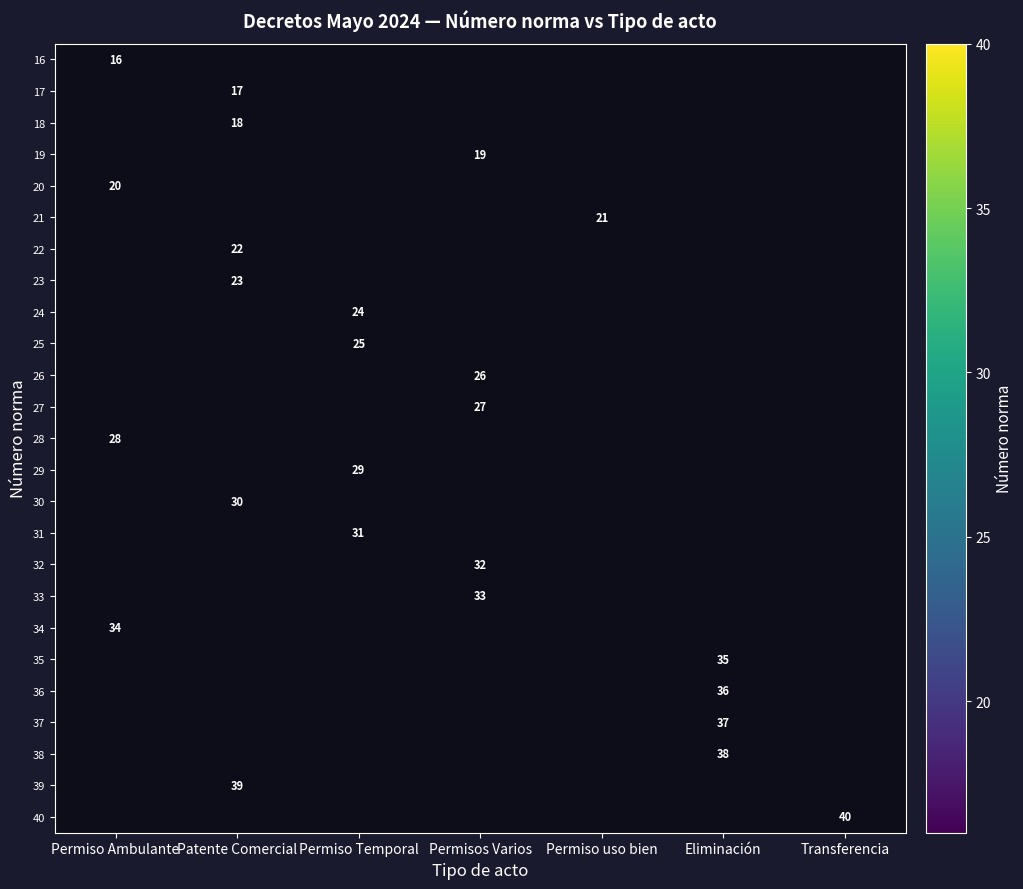

Is the value of 23 at Patente Comercial greater than the value of 26 at Permisos Varios?

No